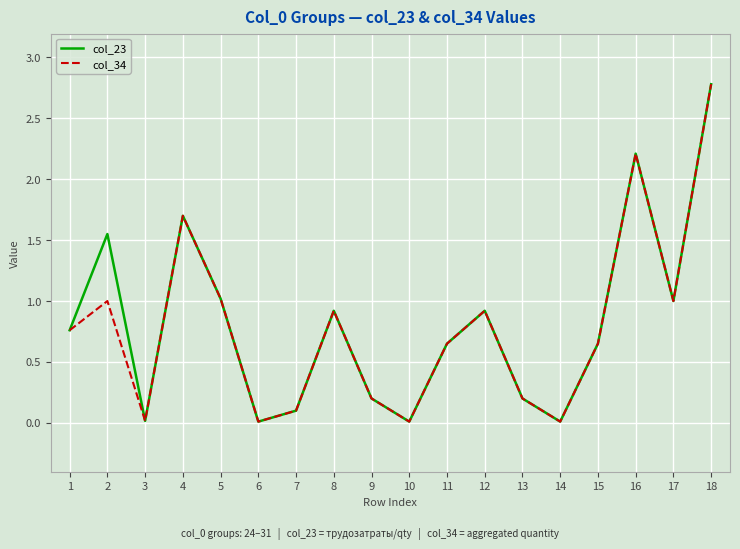

What is the greatest value displayed?

2.8